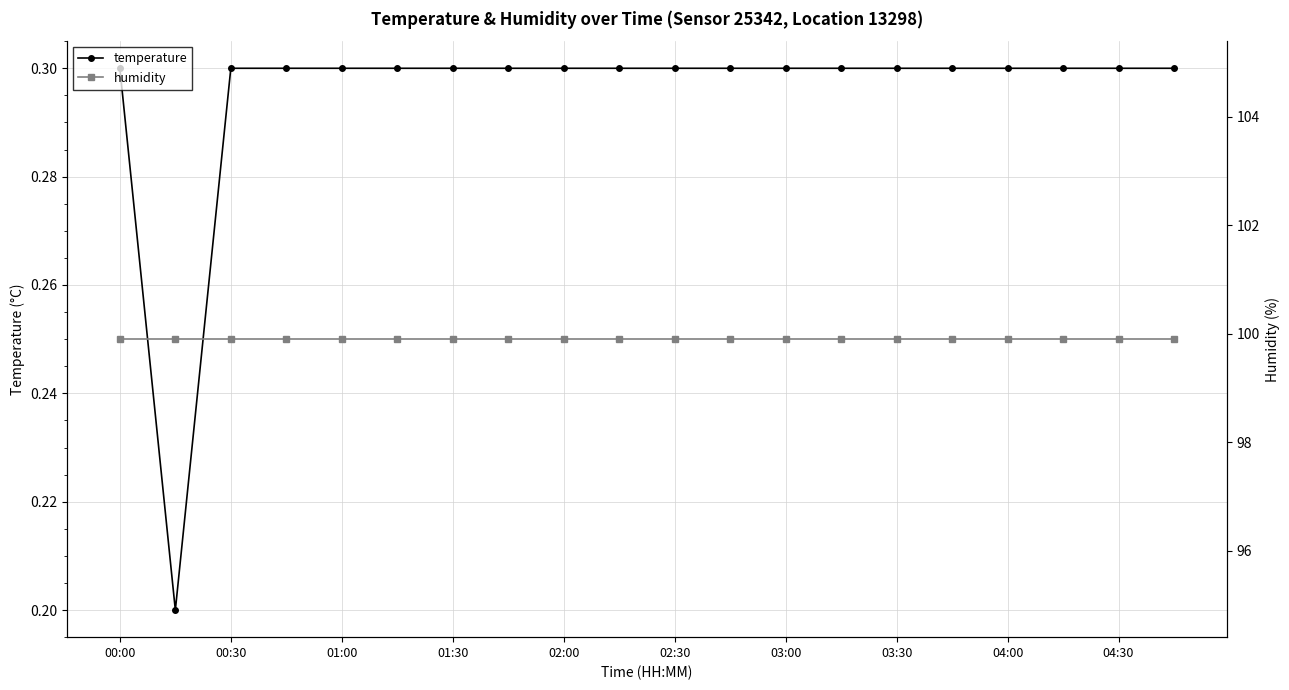

True or false: temperature has a value of 0.3 at 00:30.

True